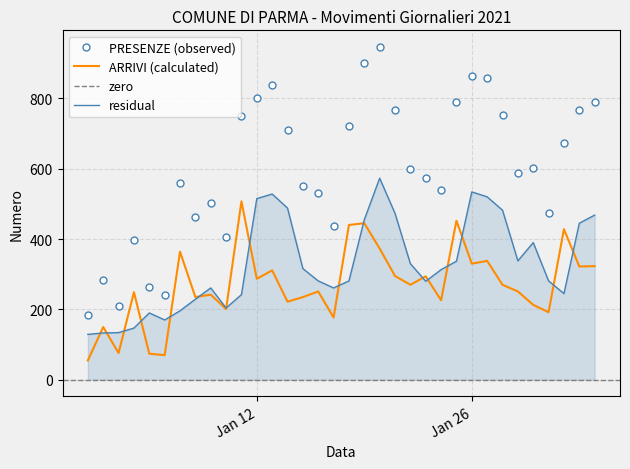

At which category does ARRIVI reach its first local valley?

2021-01-03